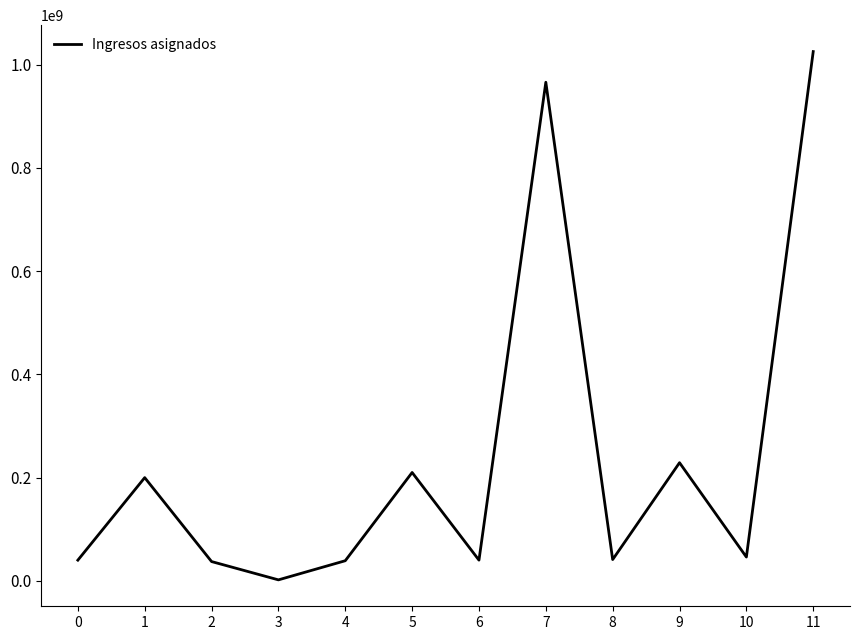

Is it true that the value at 4 is 38835907?

True